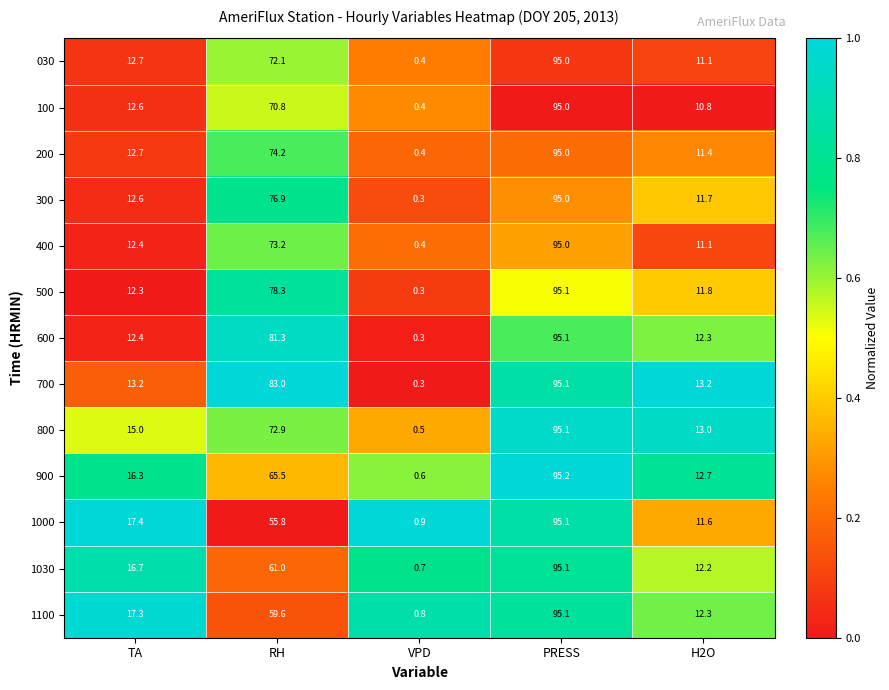

Which series changed the most between PRESS and H2O?

100